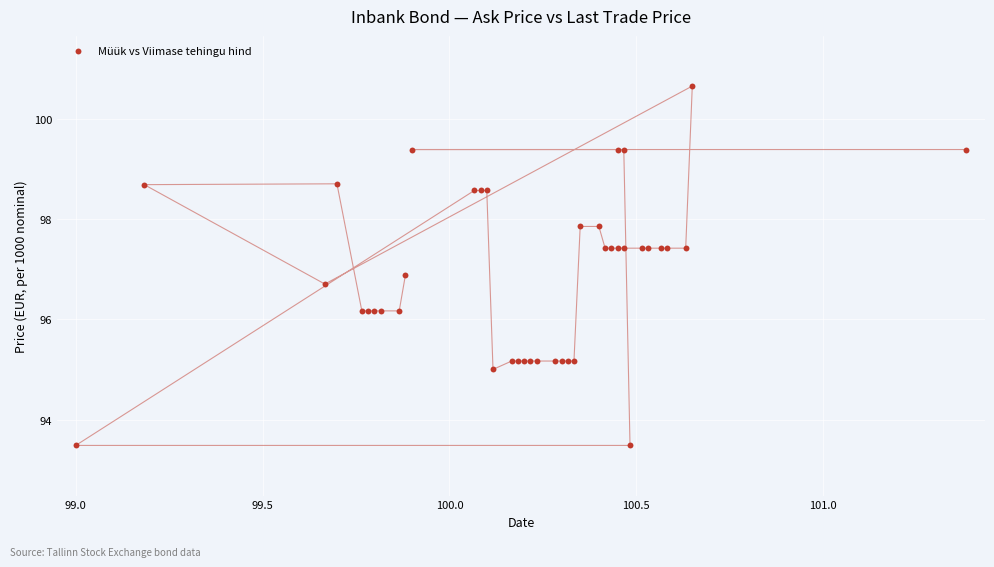

What Y value in the scatter plot is closest to 97?

96.9